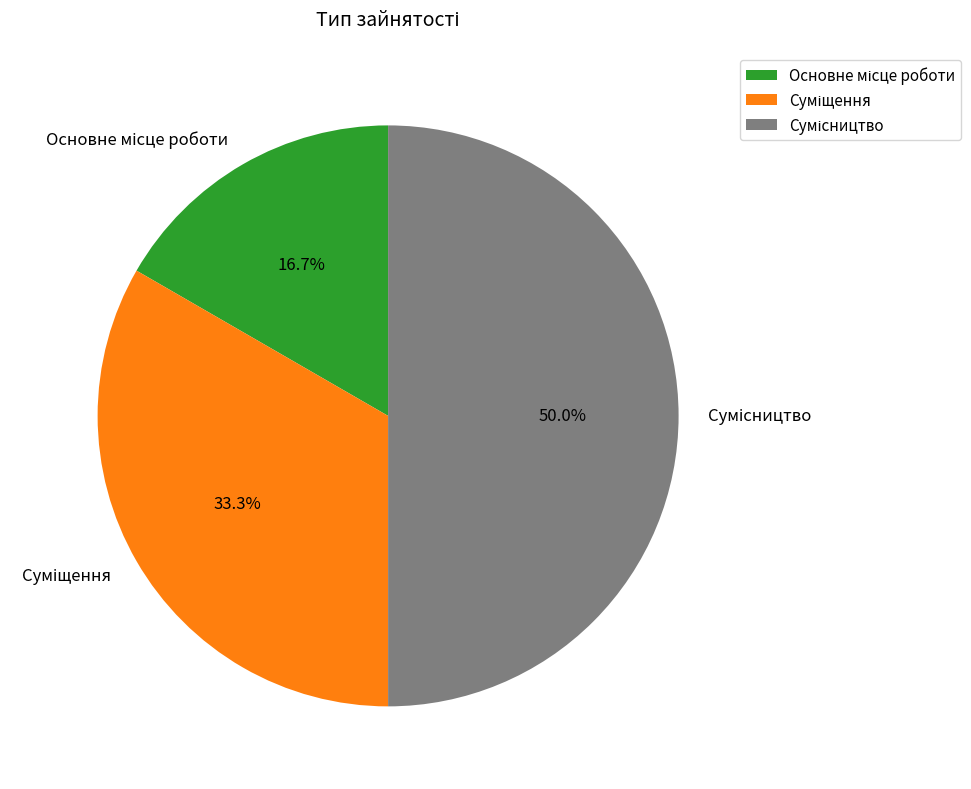

Count the number of slices in the pie.

3